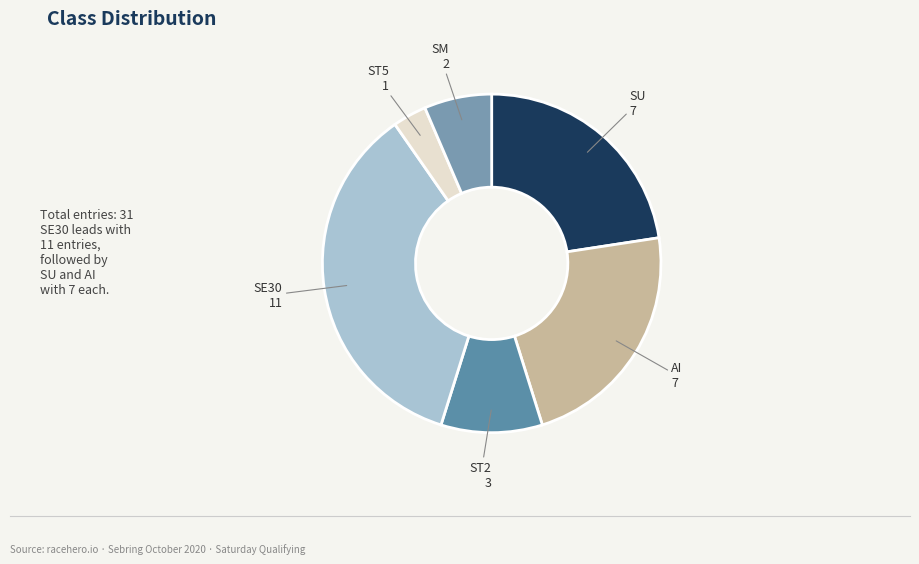

How many segments does this pie chart have?

6